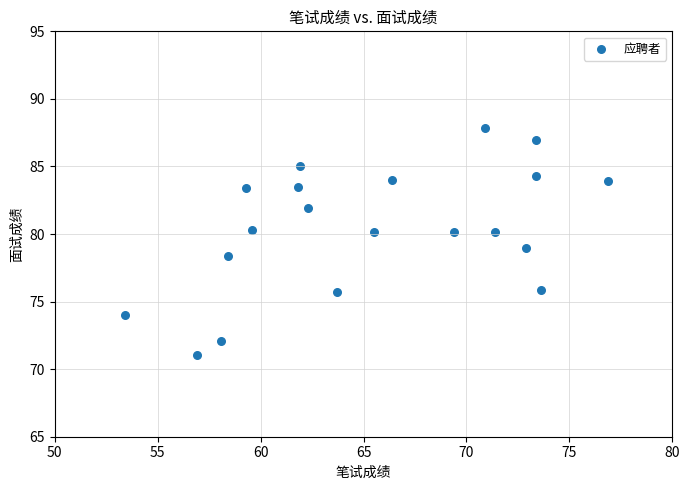

What is the range of X values (max minus min)?

23.5